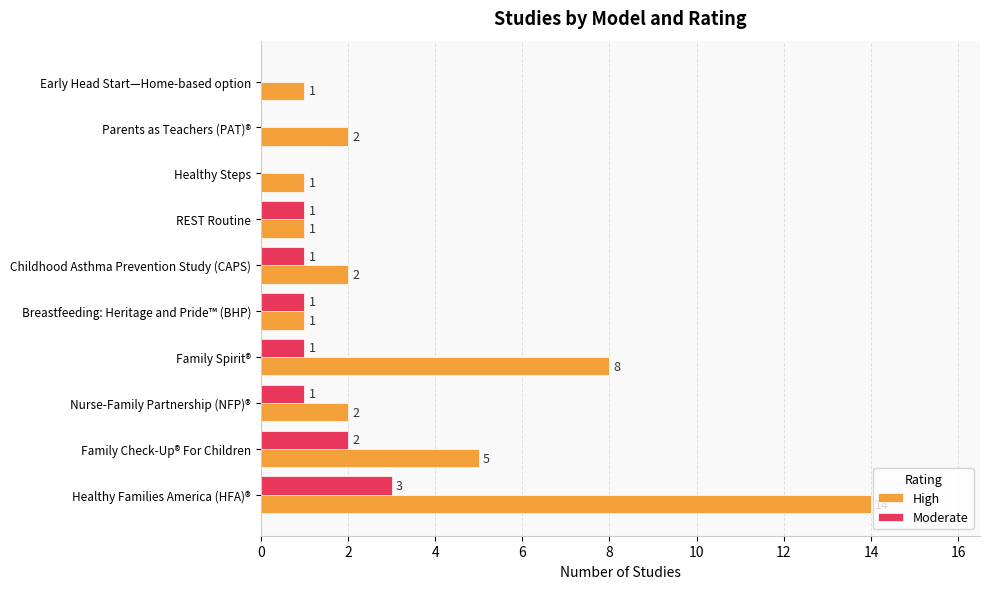

Where is High nearest to the value 7?

Family Spirit®